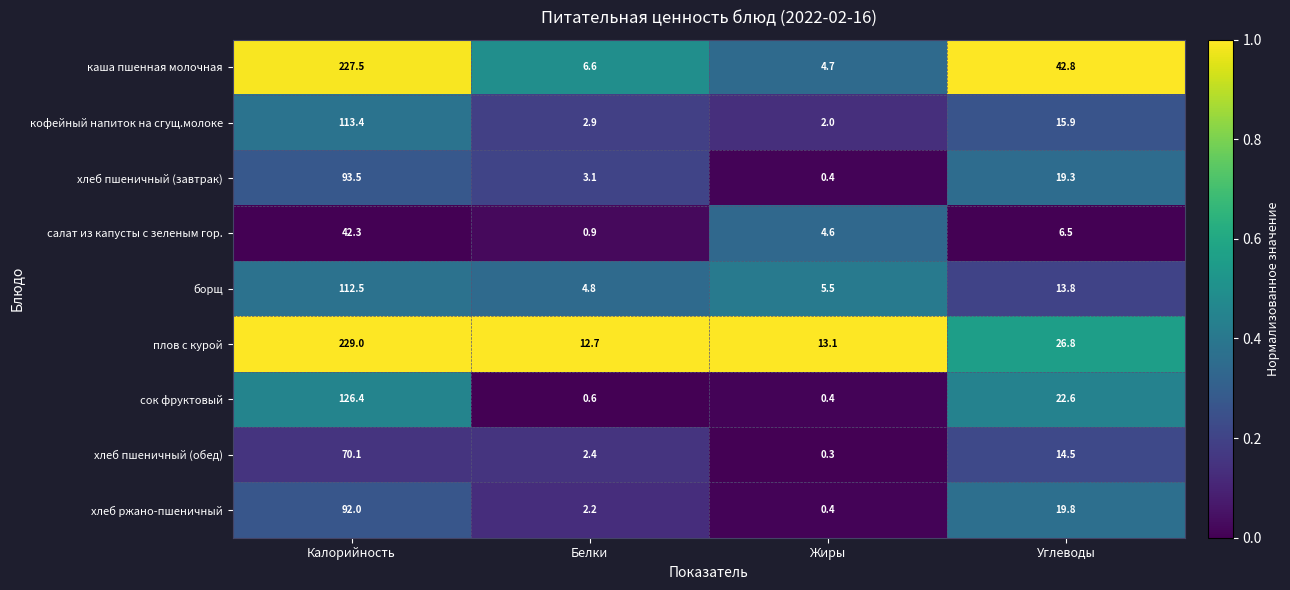

The value of плов с курой at Белки is 12.7. True or false?

True